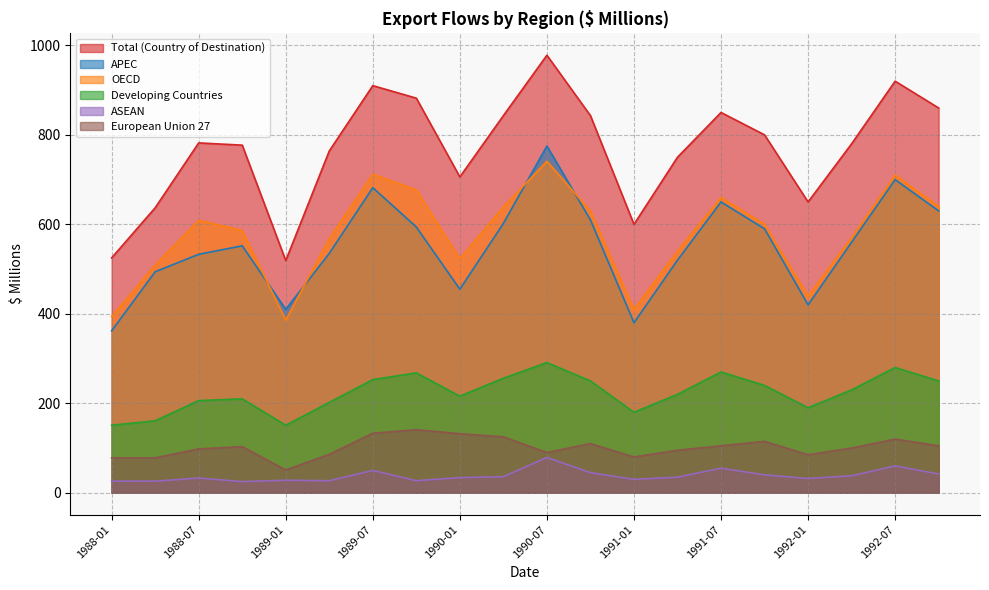

How many lines are shown in the chart?

6